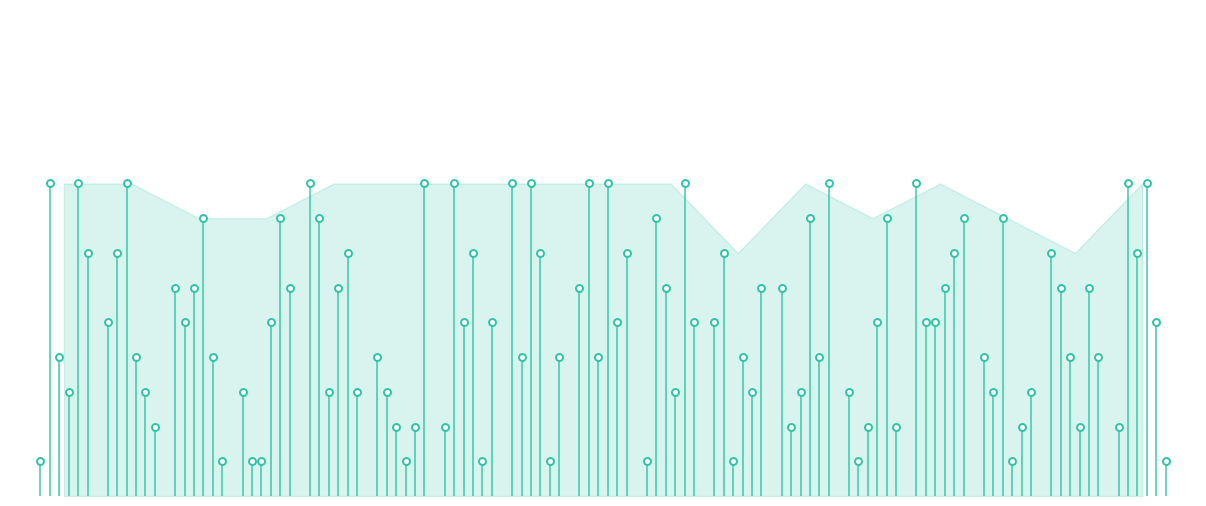

Is the value of col_6 at 4 greater than the value of col_5 at 3?

Yes